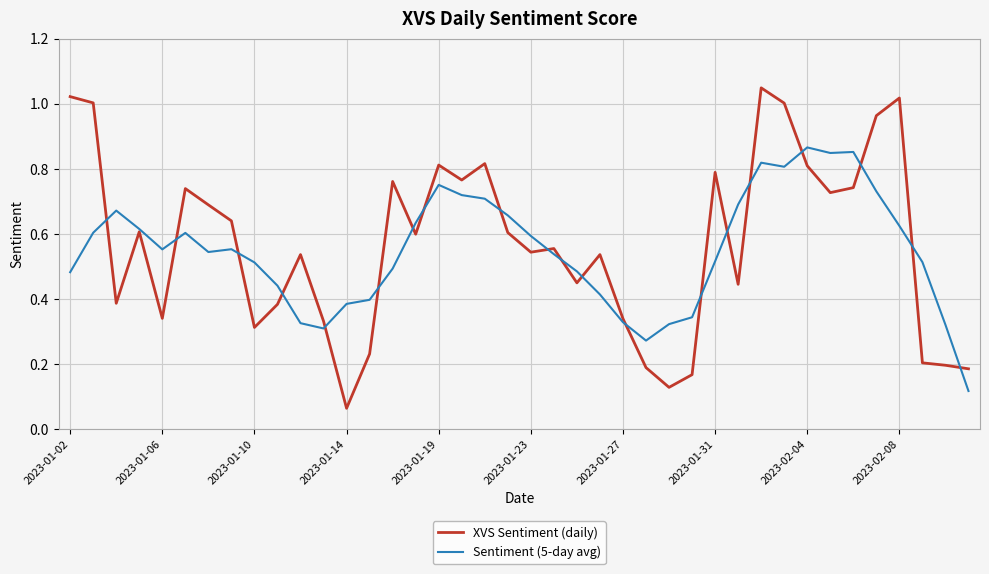

Which series has the largest range (max minus min)?

XVS Sentiment (daily)